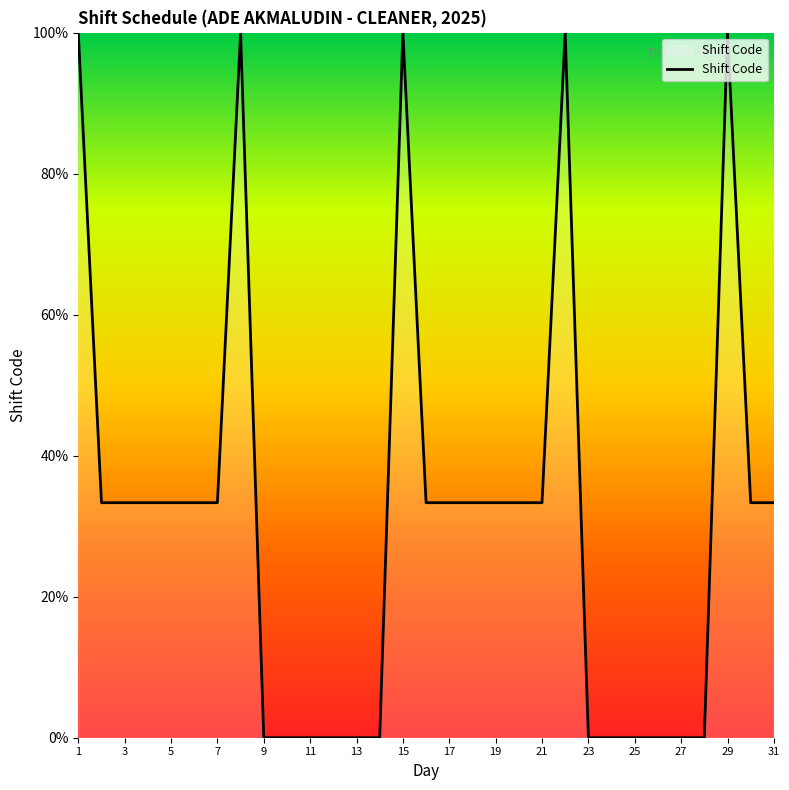

Does the chart display data point markers on the line(s)?

No